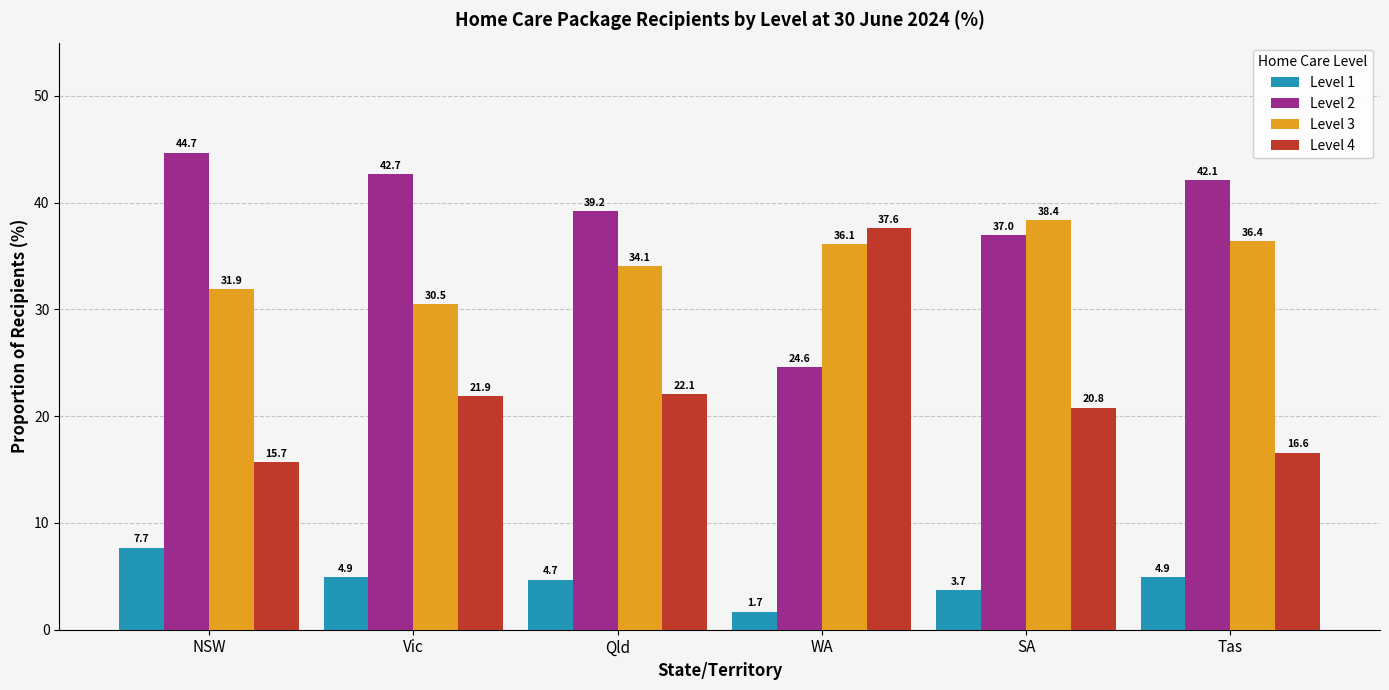

How many bars are there in total?

24